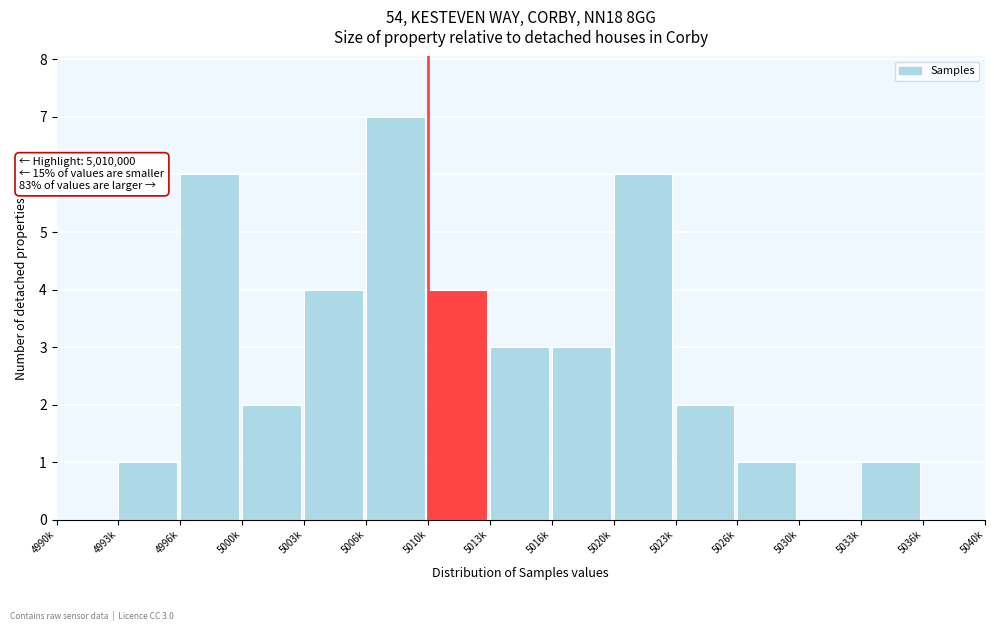

Reading left to right, transcribe all the data shown in this chart.

4990k=0	4993k=1	4996k=6	5000k=2	5003k=4	5006k=7	5010k=4	5013k=3	5016k=3	5020k=6	5023k=2	5026k=1	5030k=0	5033k=1	5036k=0